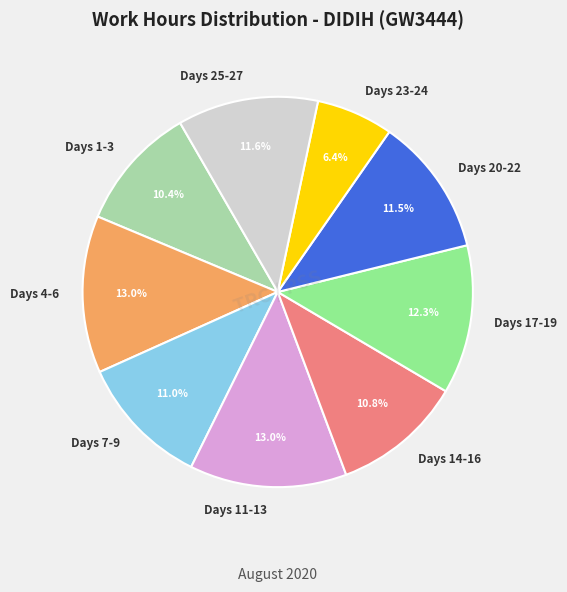

Is there any slice that represents more than half of the pie?

No